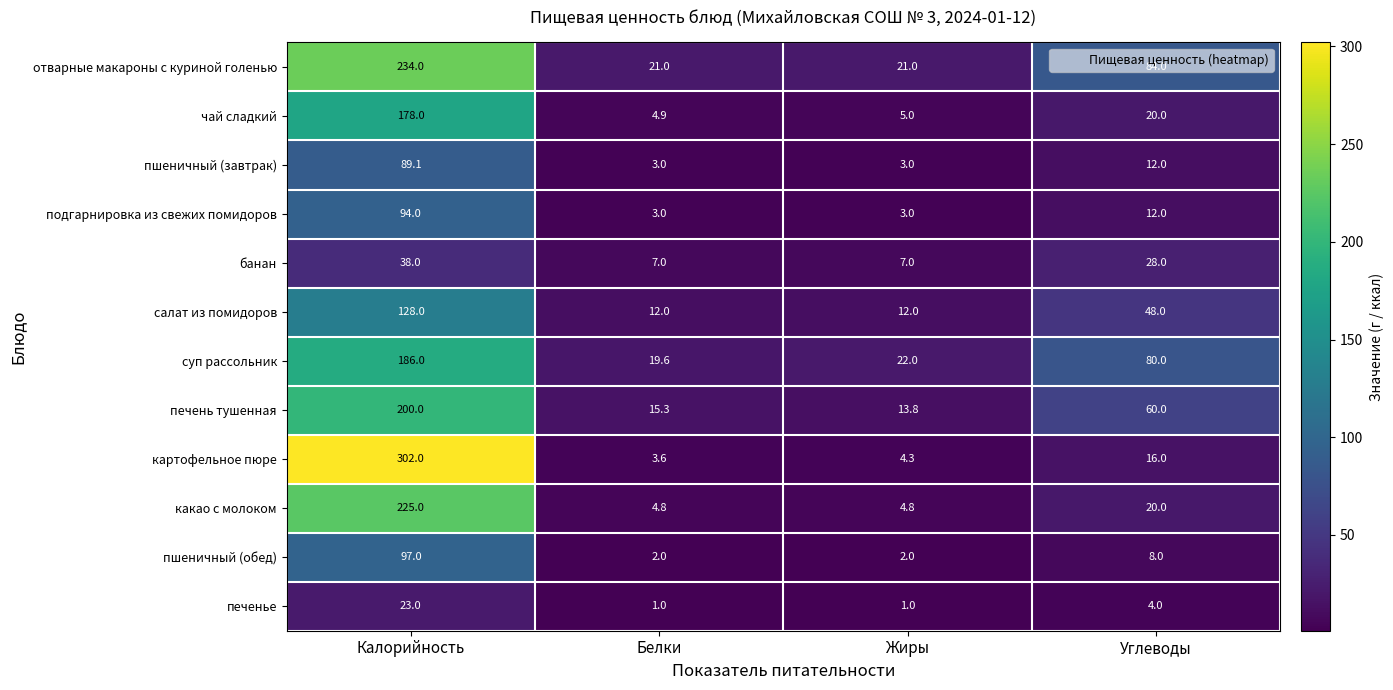

Which series has the largest total across all categories?

отварные макароны с куриной голенью